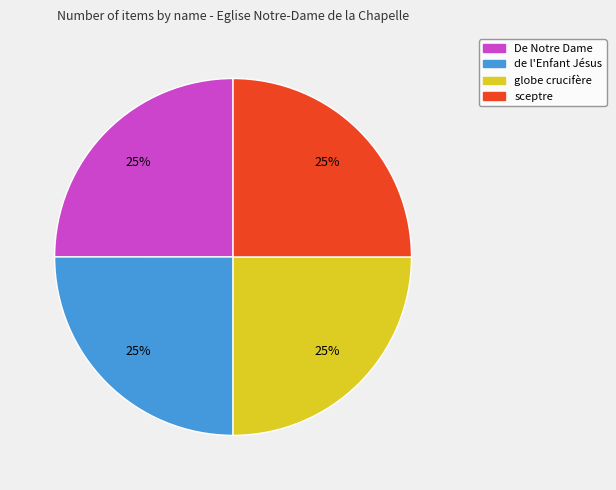

Is it true that de l'Enfant Jésus is 31% of the pie?

False